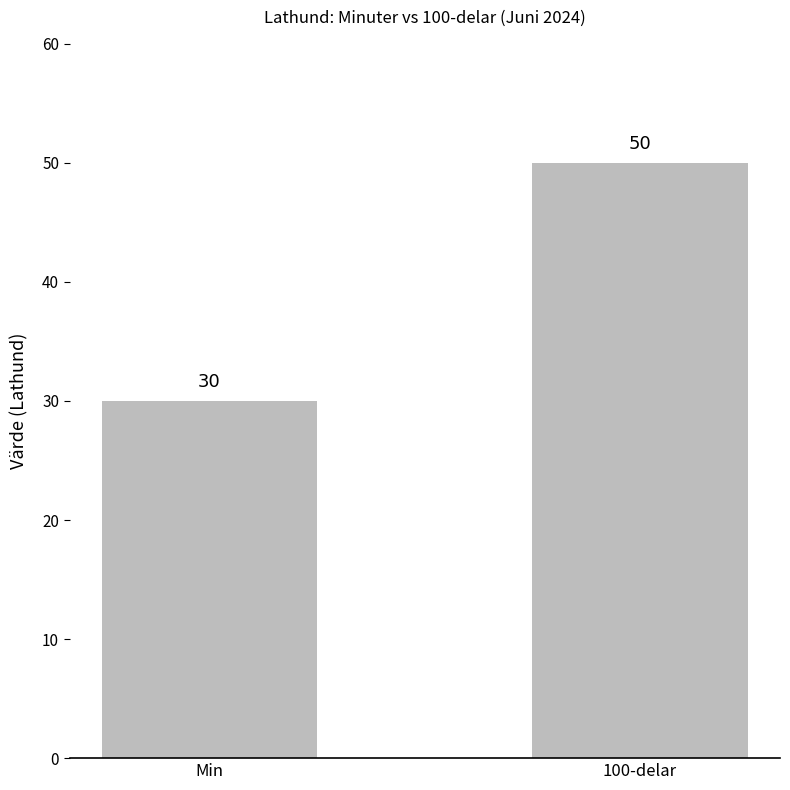

What is the minimum value shown in the chart?

30